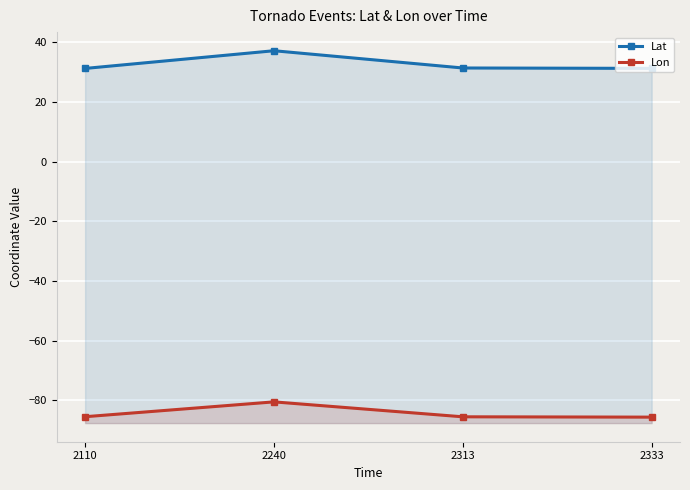

Reading right to left, extract all data points from this chart.

Lat: 2333=31.2	2313=31.3	2240=37.1	2110=31.2
Lon: 2333=-85.6	2313=-85.5	2240=-80.5	2110=-85.5